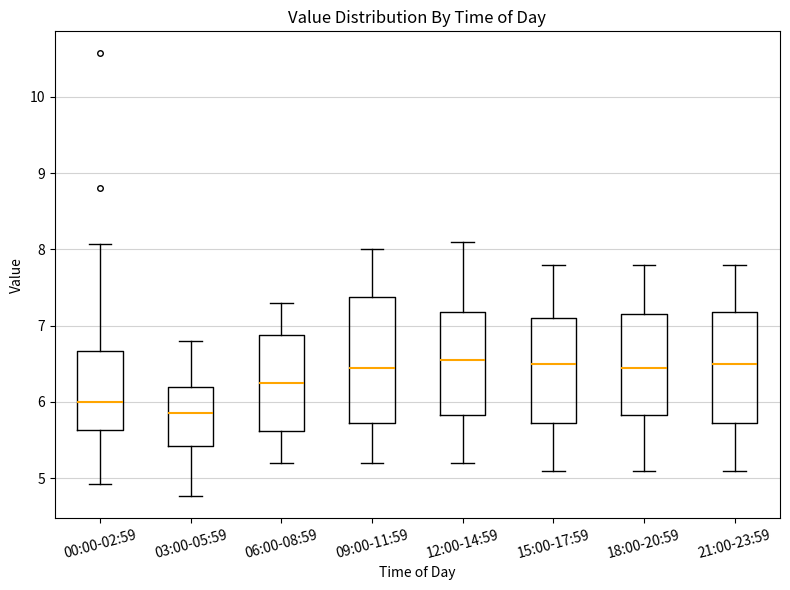

Where is the lower edge of the box for 03:00-05:59 on the y-axis? The values are not printed on the chart, so give them approximately, as read against the axis.

5.4